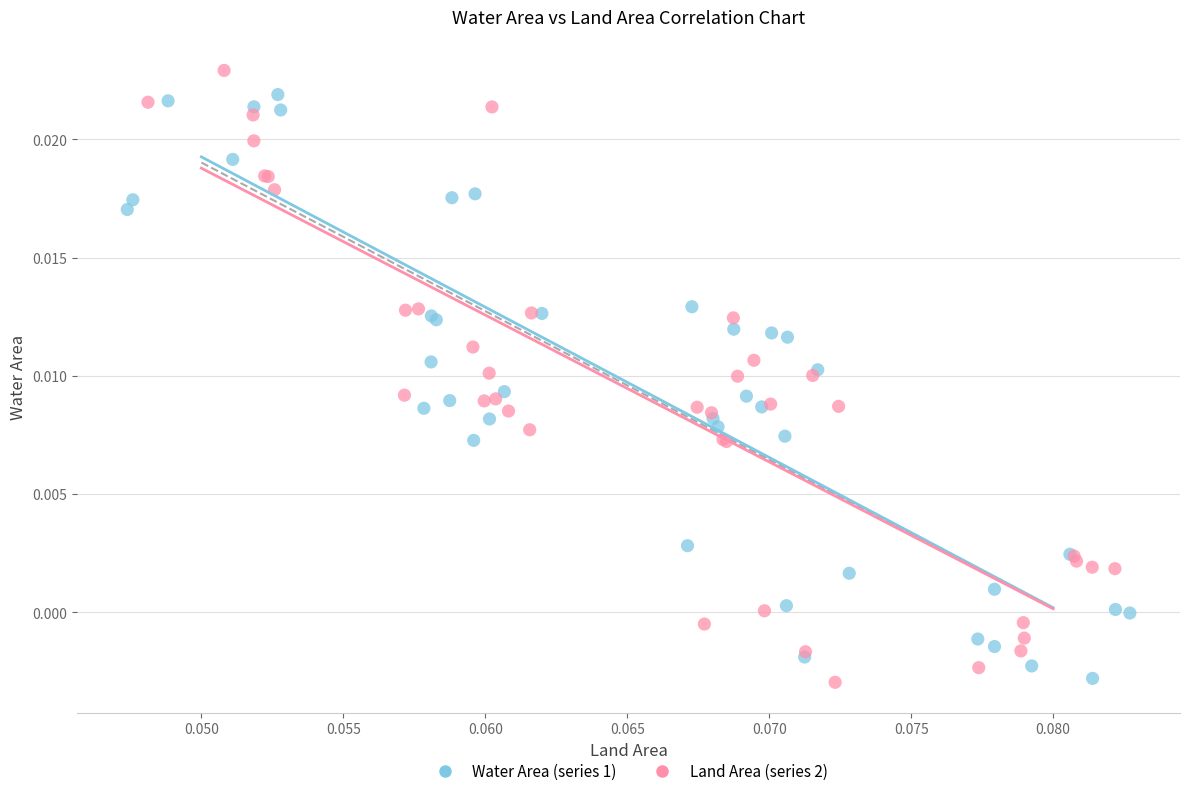

What are all the series names shown in the legend?

Water Area (series 1), Land Area (series 2)